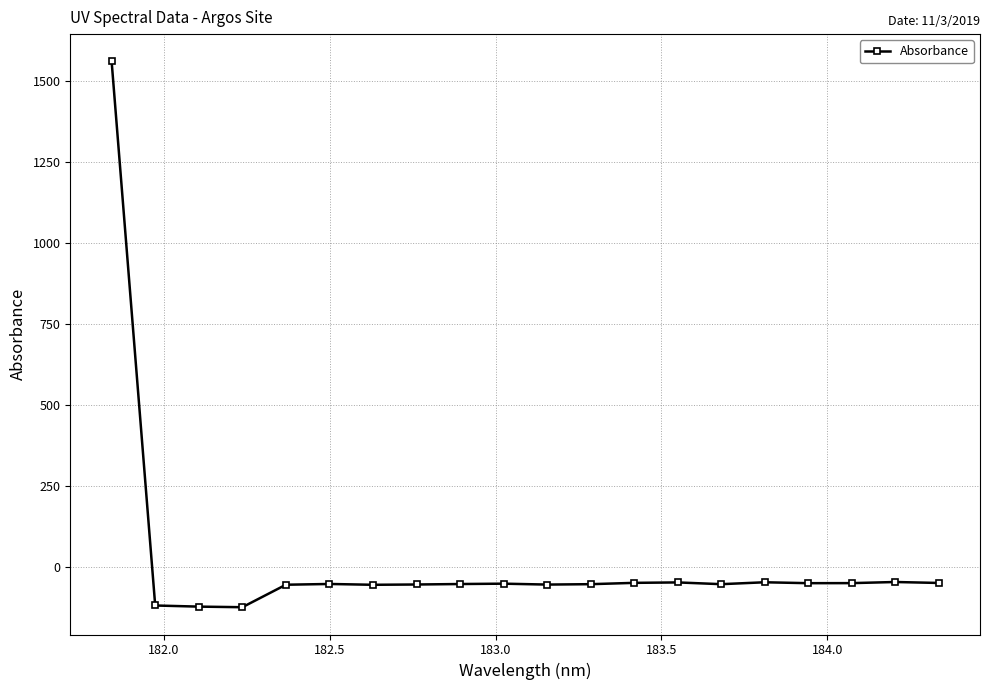

What is the greatest value displayed?

1559.8